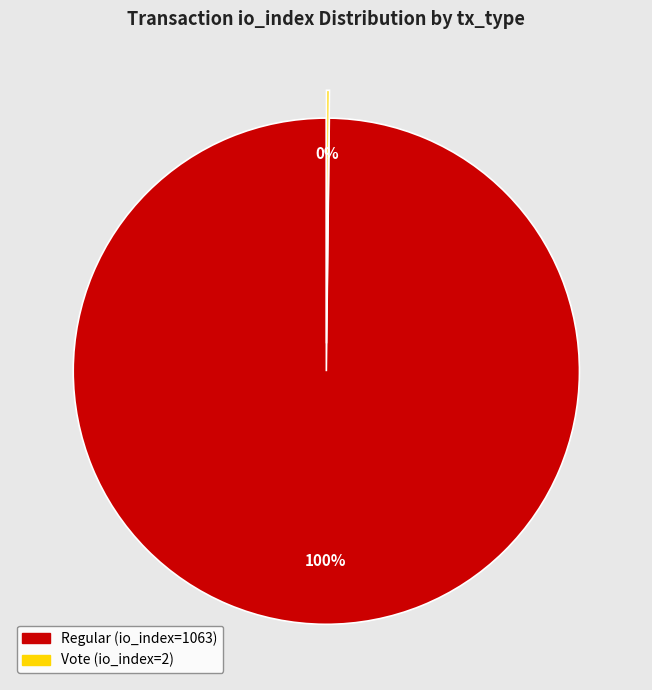

To the nearest percent, what portion does Regular (io_index=1063) represent?

100%